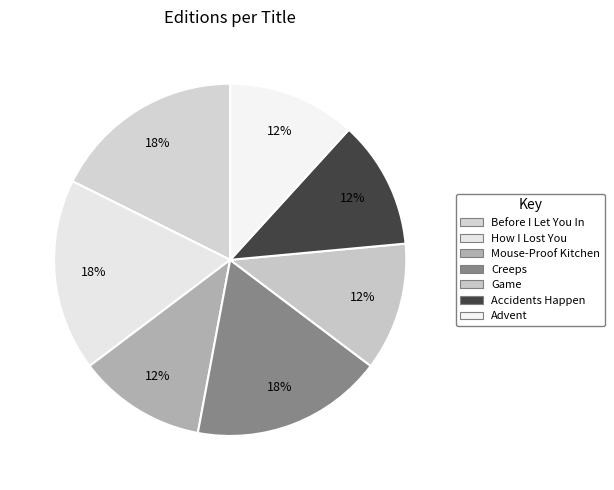

True or false: Accidents Happen accounts for 12% of the total.

True